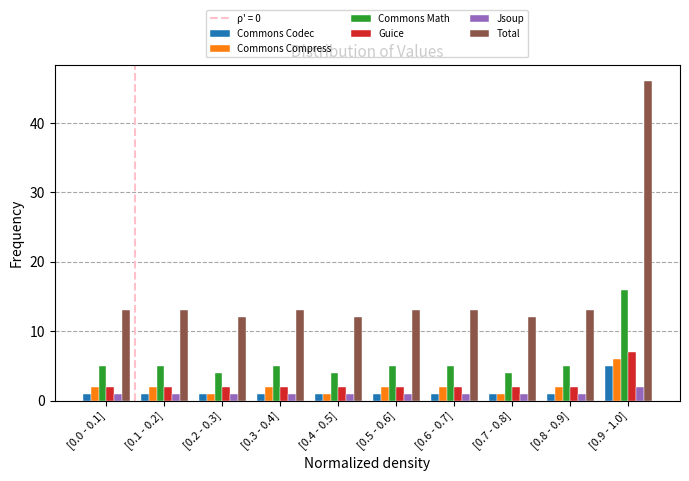

Which series has the widest spread of values?

Total